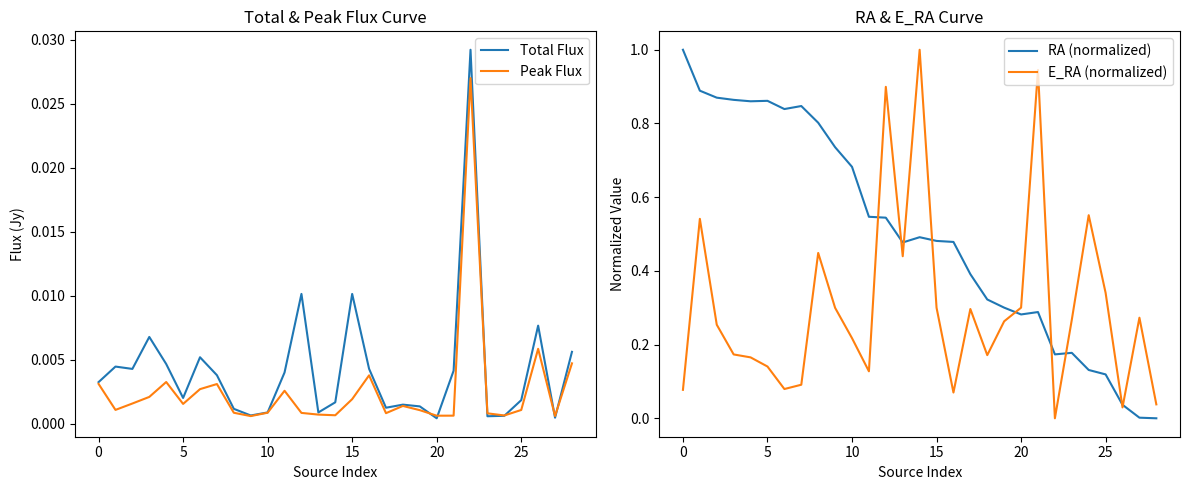

What value does the E_RA (normalized) series have at 18?

0.2